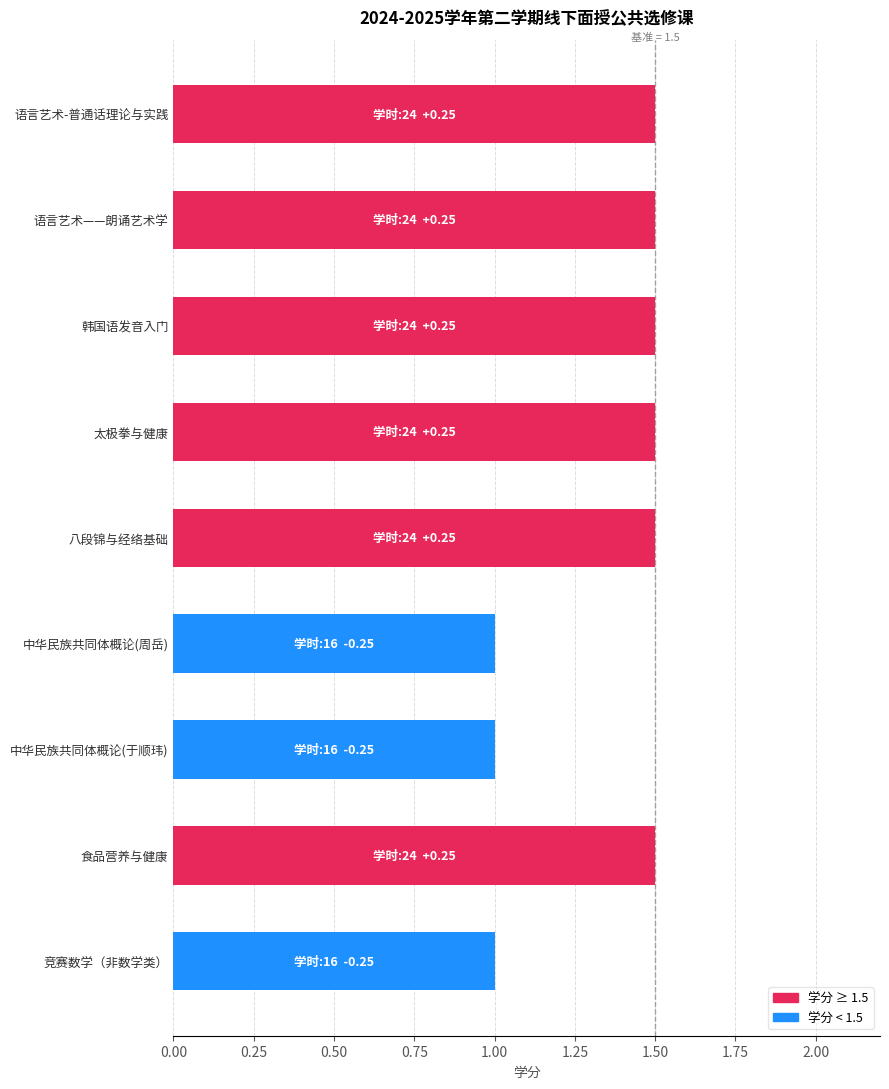

Is it true that the value at 食品营养与健康 is 0.5?

False